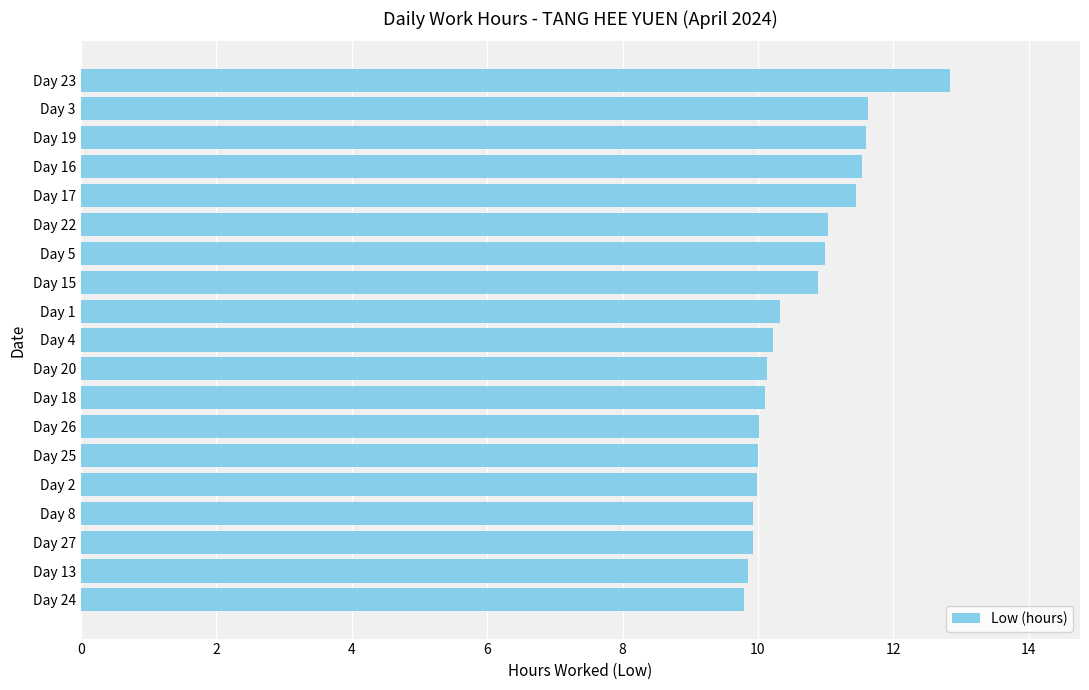

Is it true that the value at Day 8 is 9.9?

True